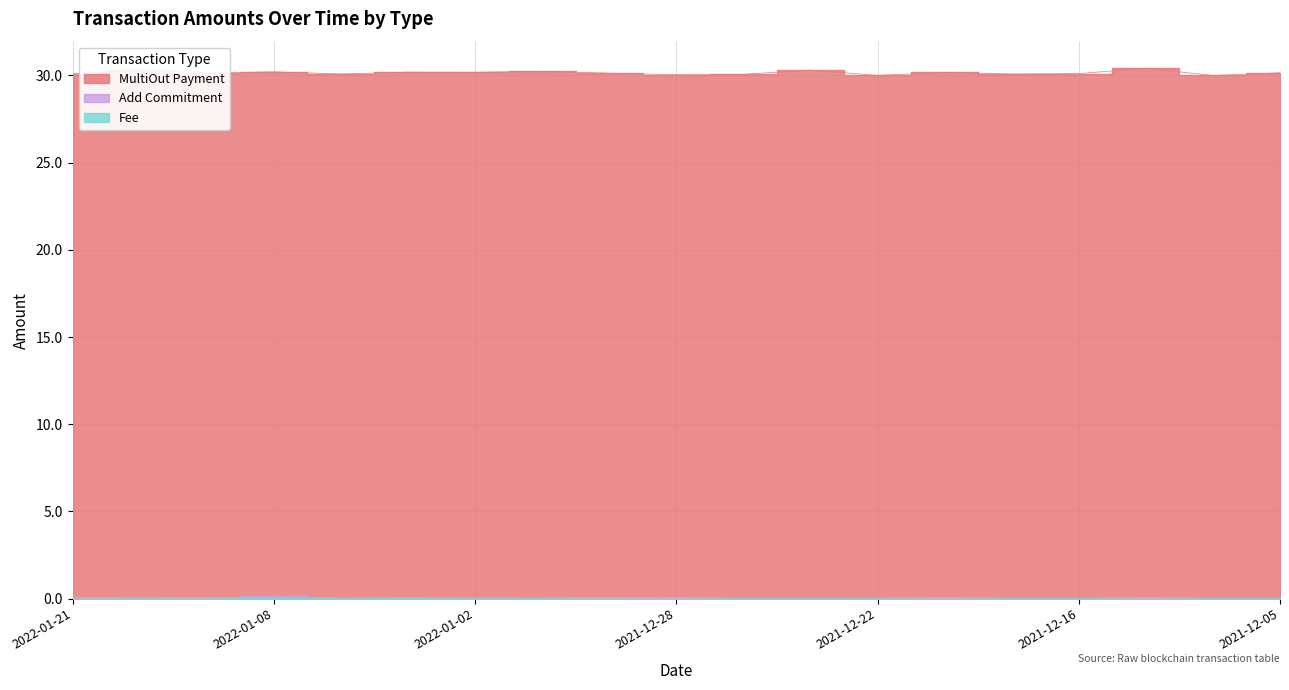

Which label corresponds to the smallest value in the chart?

2022-01-08